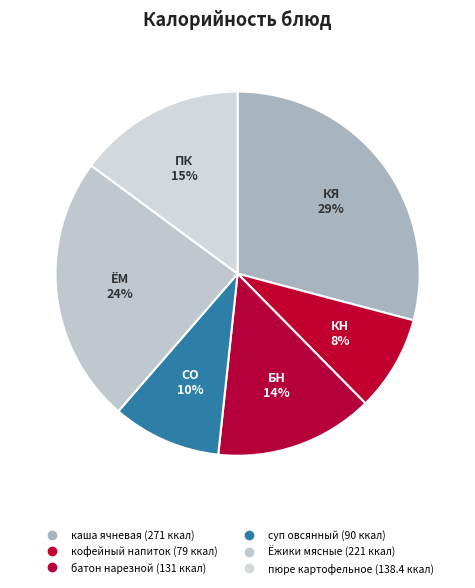

To the nearest percent, what portion does суп овсянный represent?

10%